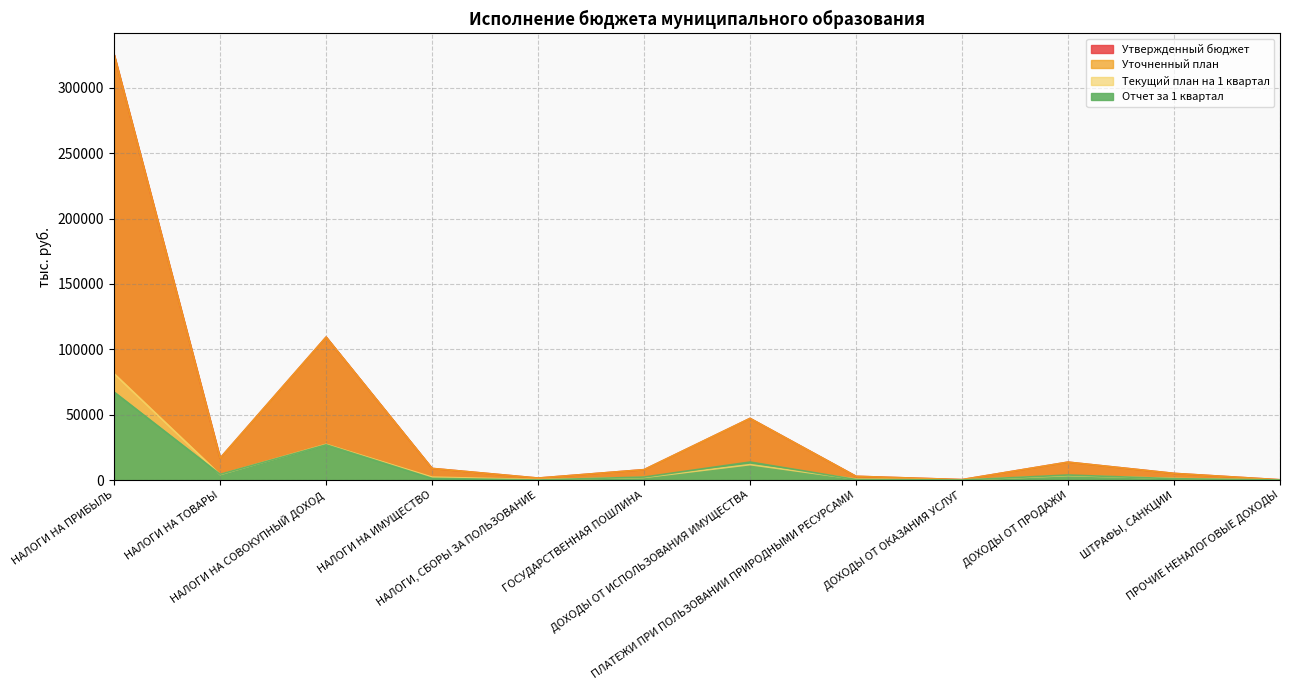

The Отчет за 1 квартал series shows 3844.0 at ДОХОДЫ ОТ ПРОДАЖИ. True or false?

True